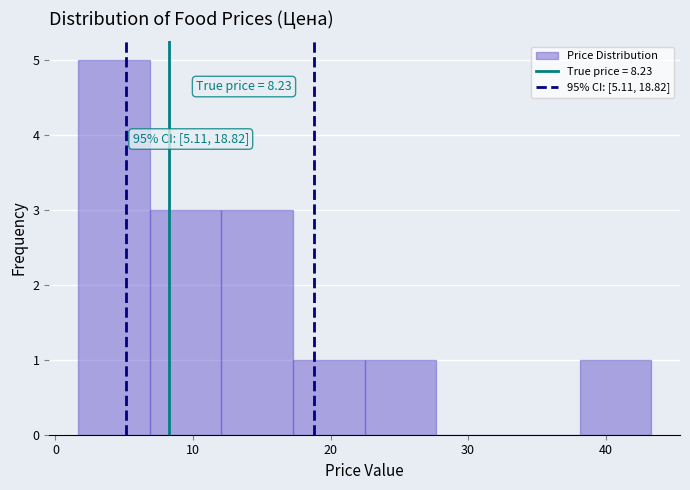

Which range on the x-axis has the tallest bar?

2 to 7